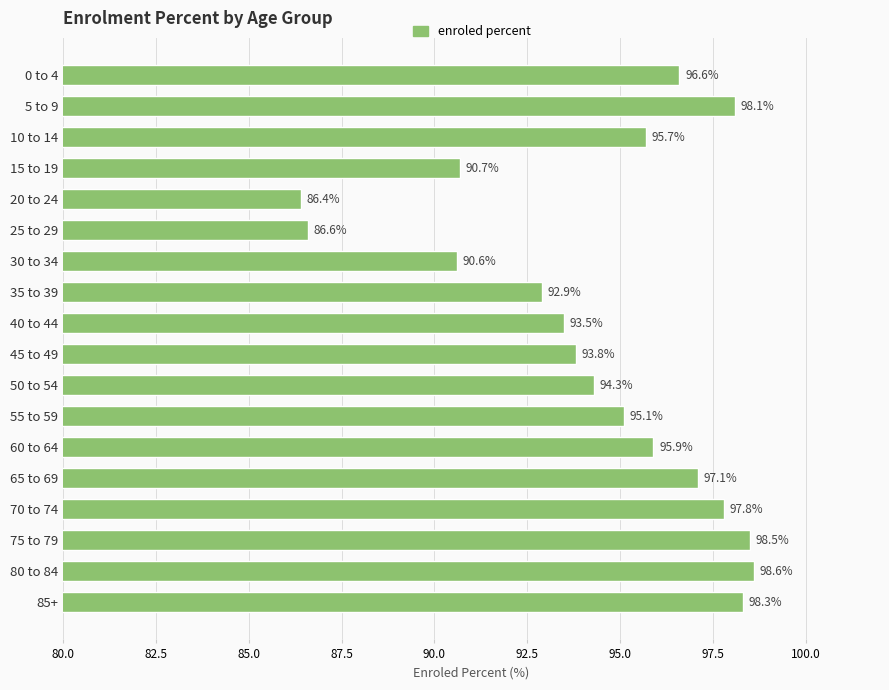

True or false: the data shows 34.0 at 5 to 9.

False